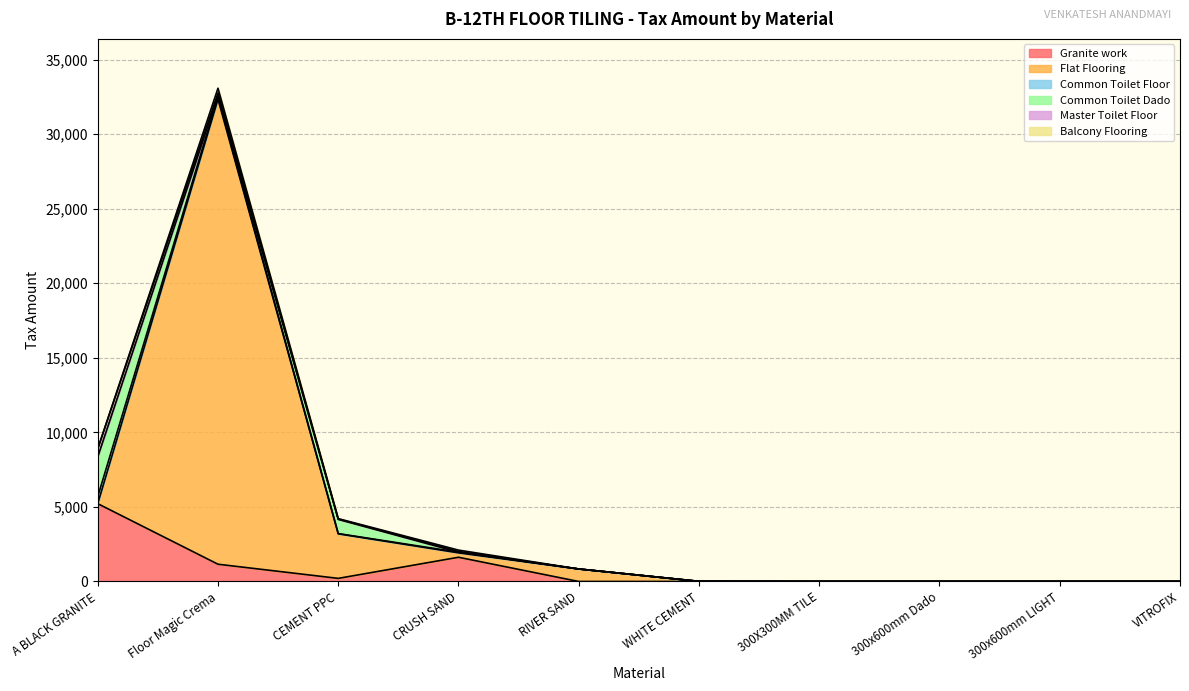

At which category does Balcony Flooring reach its first local valley?

CEMENT PPC